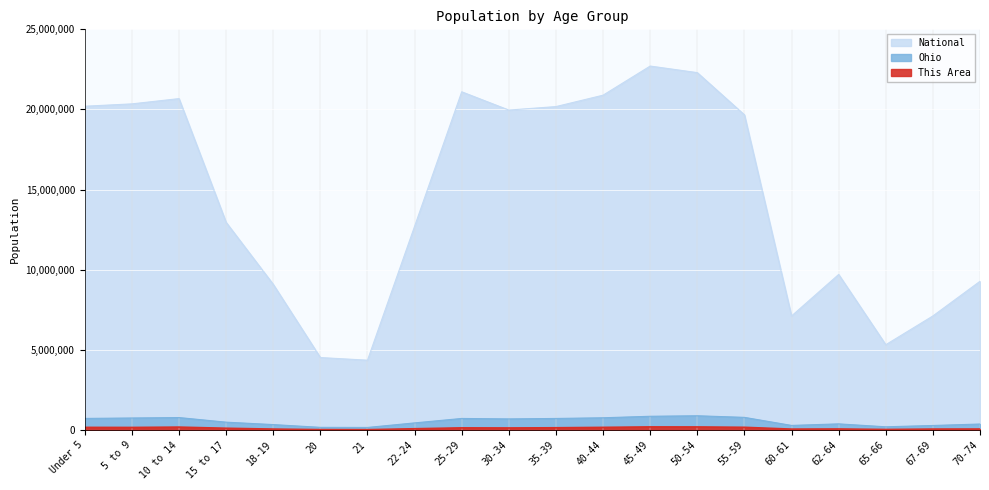

Which category has the highest value across all series?

45-49